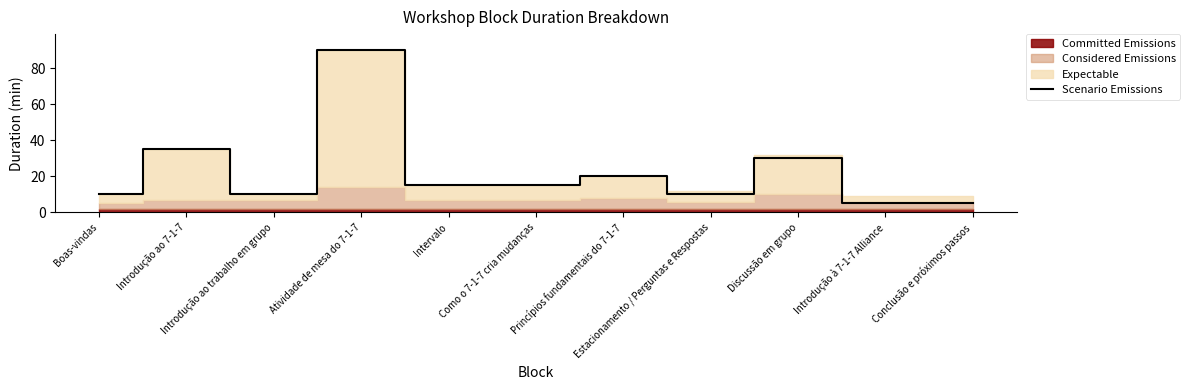

Does the chart display data point markers on the line(s)?

No